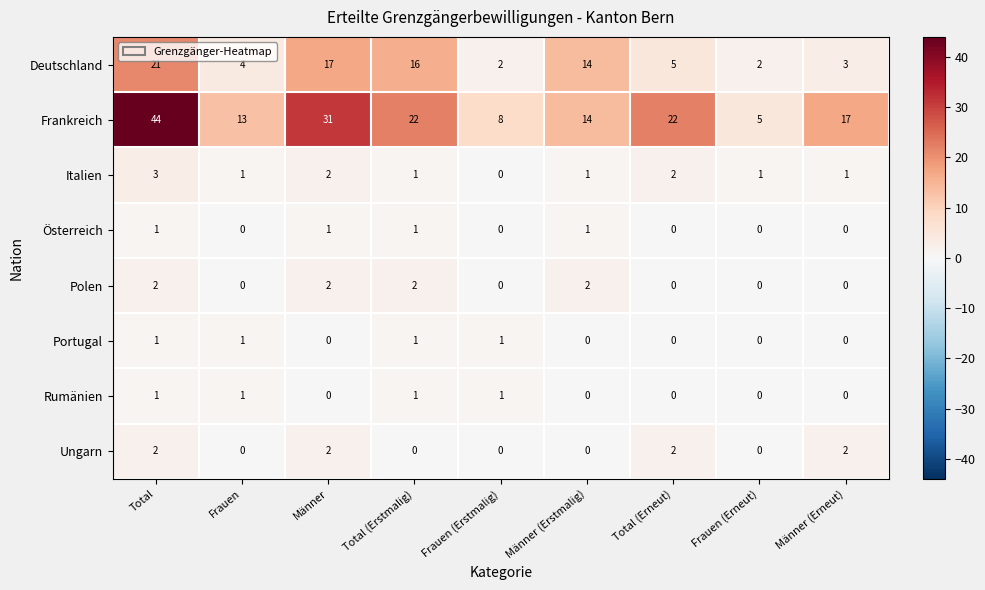

The Ungarn series shows 0 at Männer (Erstmalig). True or false?

True